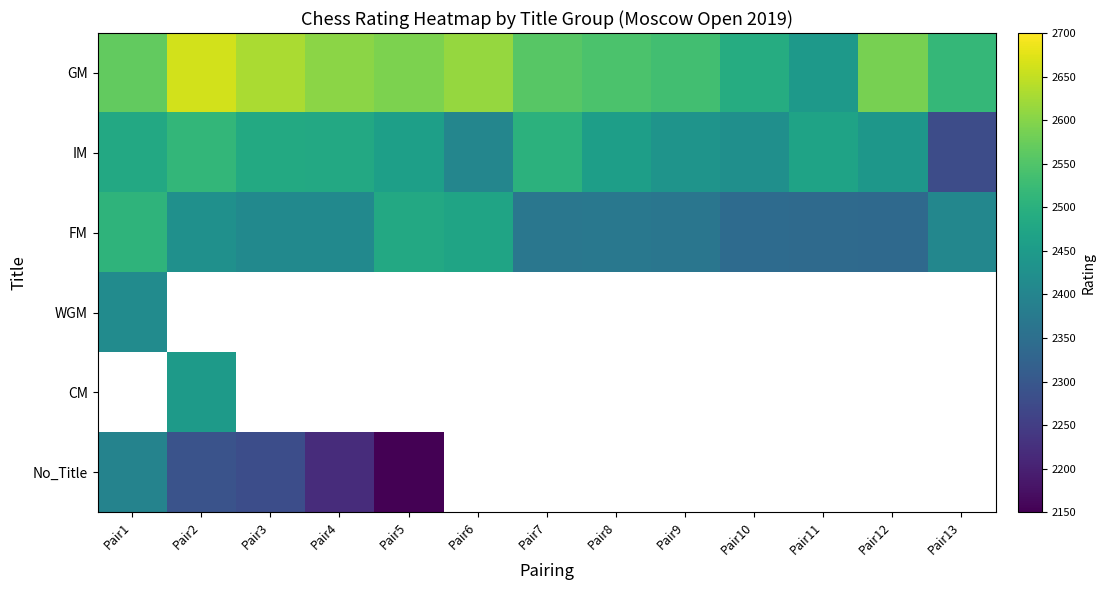

Between Pair2 and Pair10, which series saw the biggest shift?

GM